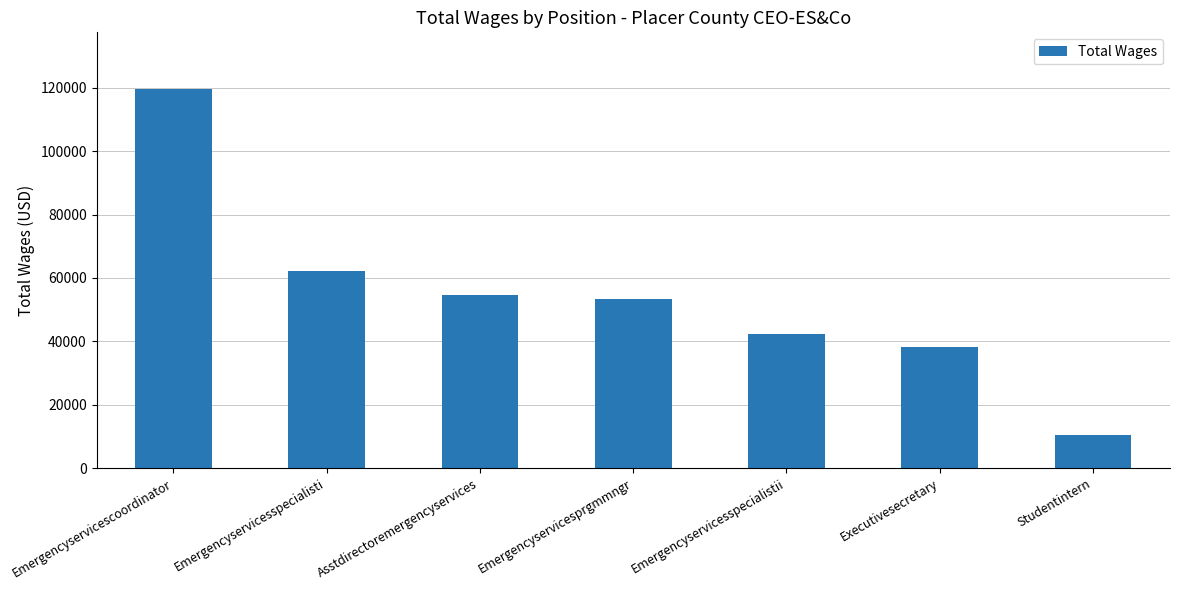

What is the label of the 1st bar from the left?

Emergencyservicescoordinator